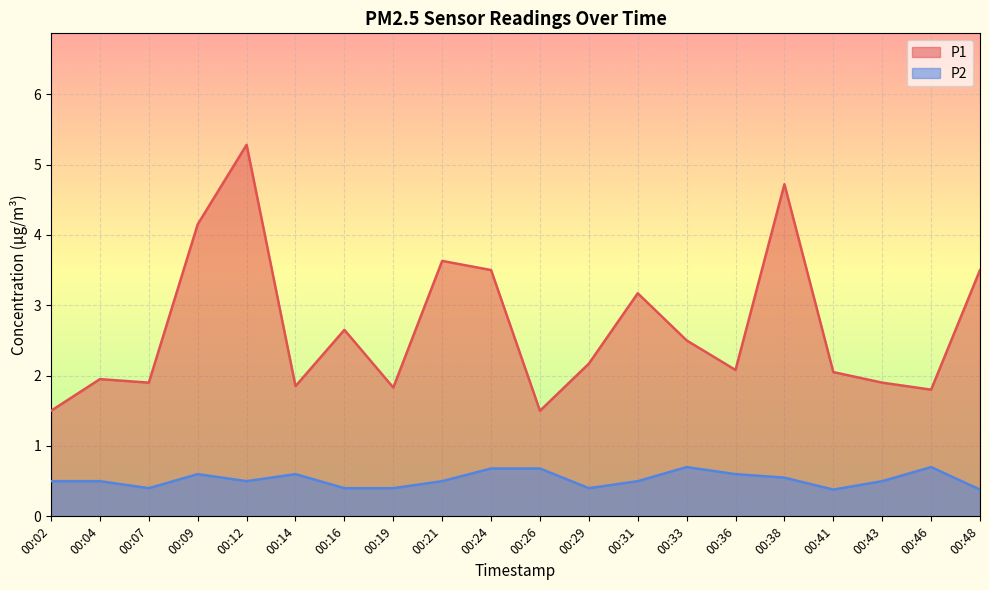

Which series changed the most between 00:21 and 00:48?

P1